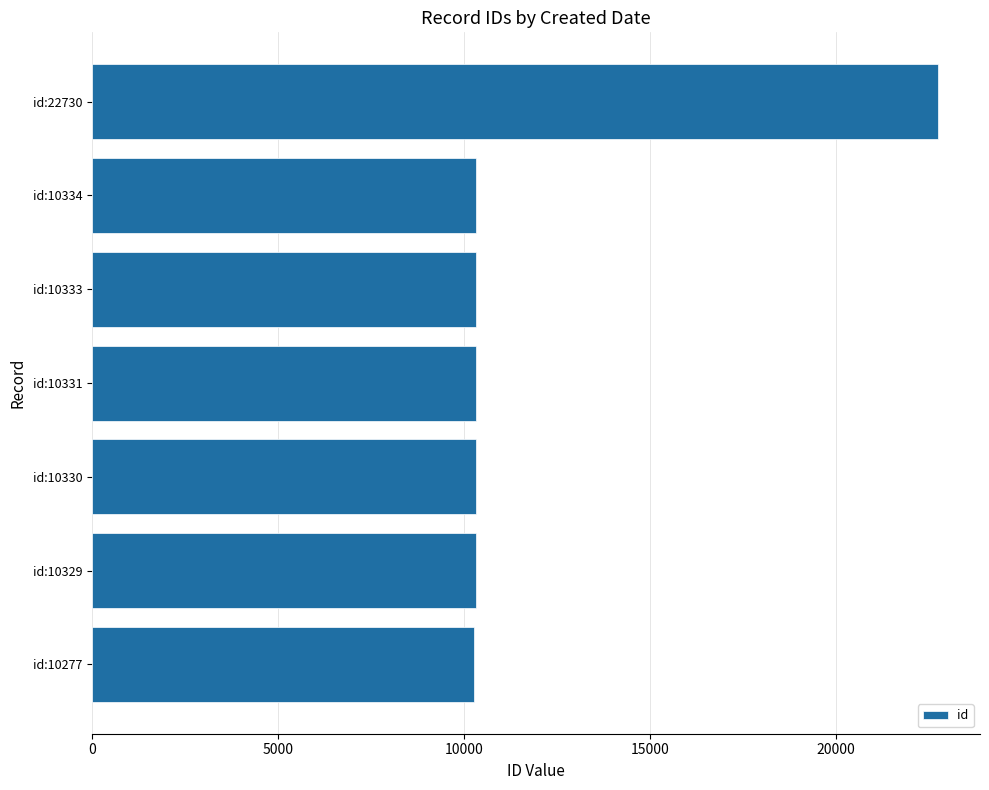

Are the bars horizontal?

Yes